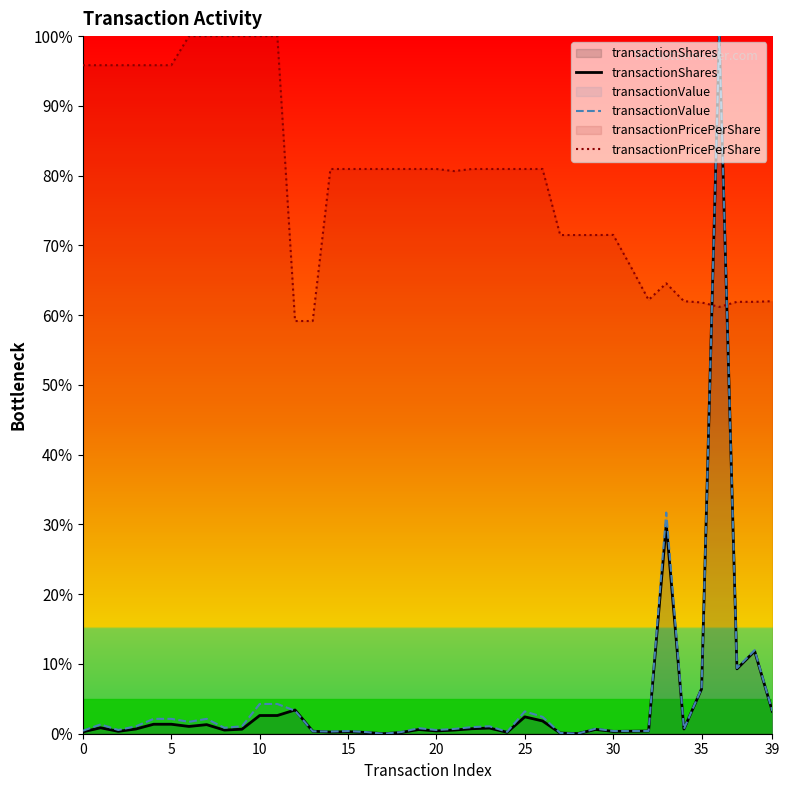

How many interior local valleys does the transactionPricePerShare series have?

3